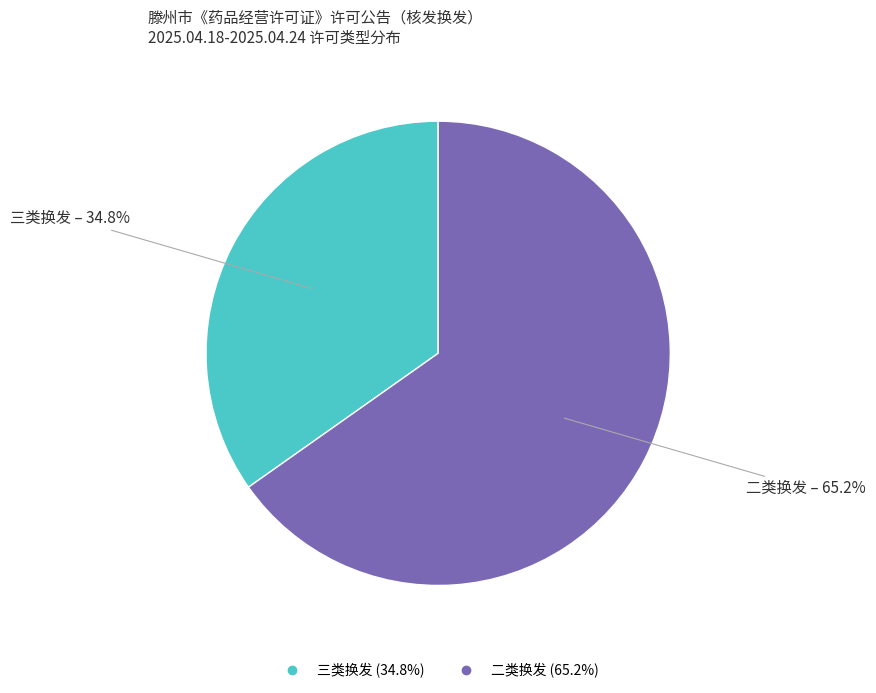

True or false: 三类换发 accounts for 35% of the total.

True